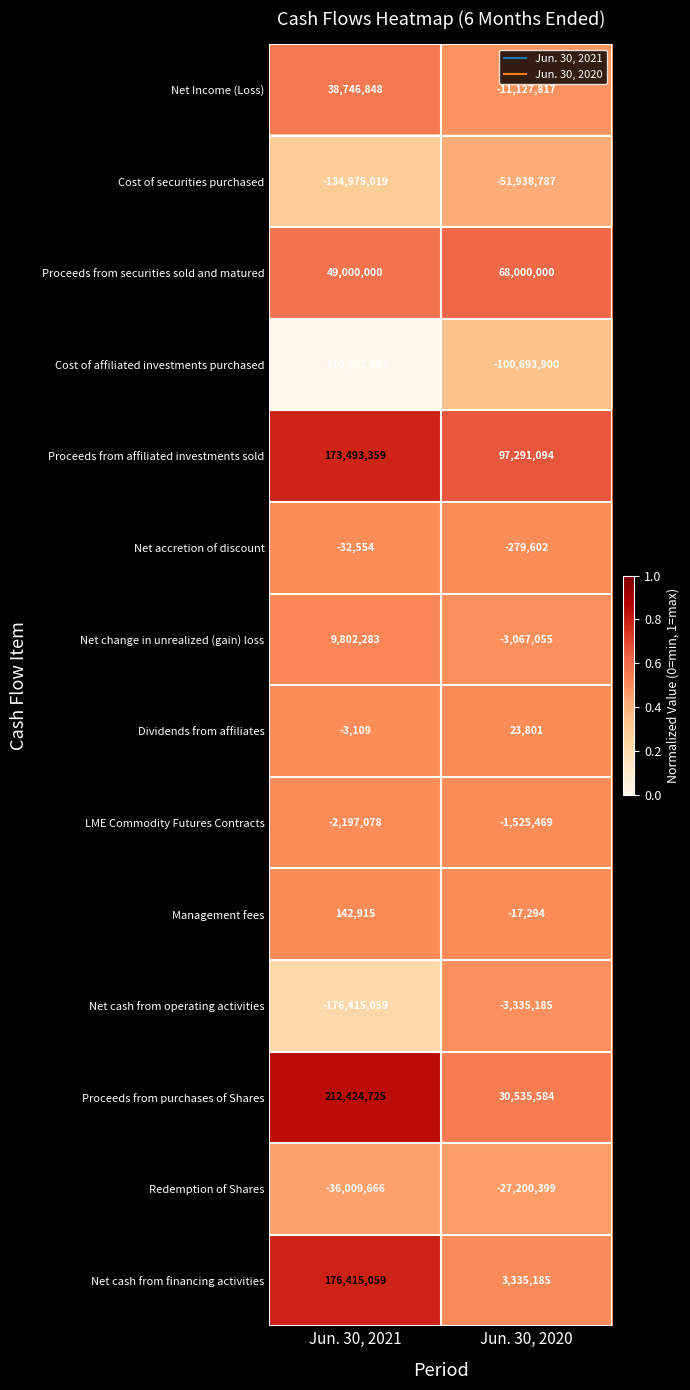

At Jun. 30, 2020, list the series in order from smallest to largest.

Cost of affiliated investments purchased, Cost of securities purchased, Redemption of Shares, Net Income (Loss), Net cash from operating activities, Net change in unrealized (gain) loss, LME Commodity Futures Contracts, Net accretion of discount, Management fees, Dividends from affiliates, Net cash from financing activities, Proceeds from purchases of Shares, Proceeds from securities sold and matured, Proceeds from affiliated investments sold